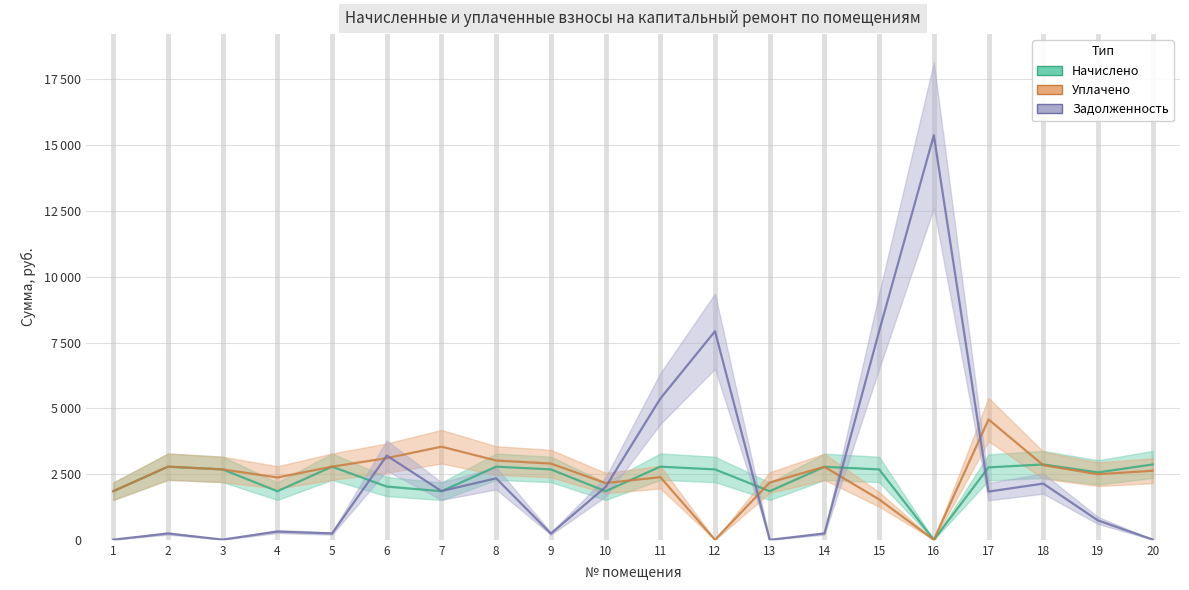

Which series has the widest spread of values?

задолженность